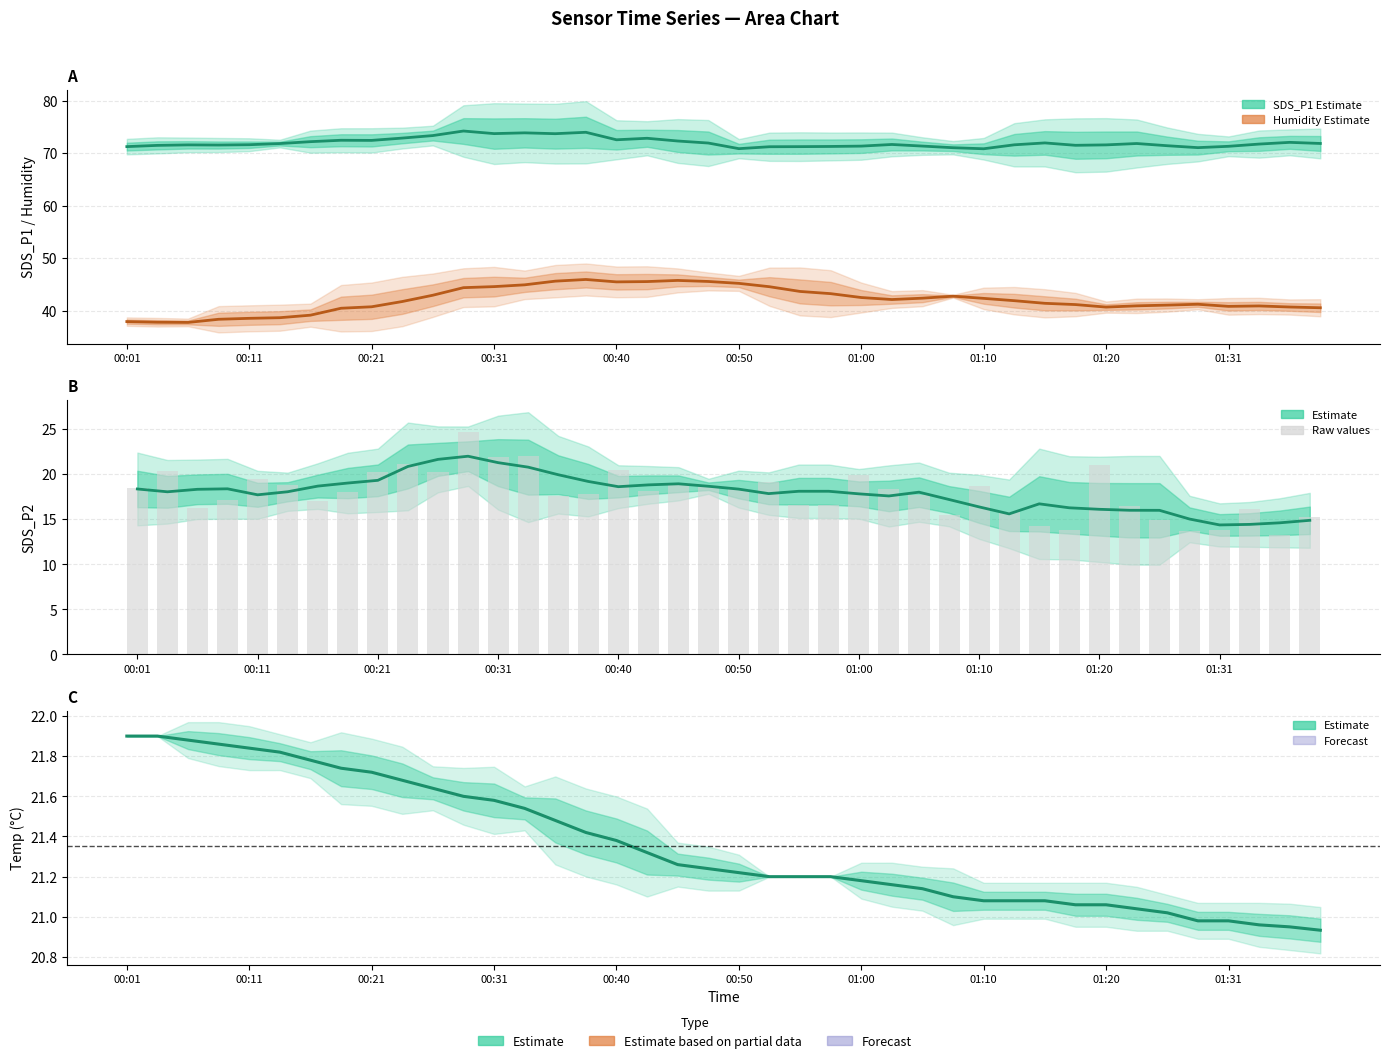

Reading left to right, extract all data points from this chart.

SDS_P1 mean: 71.2	71.5	71.6	71.5	71.6	71.8	72.2	72.4	72.4	72.8	73.3	74.2	73.7	73.8	73.7	74.0	72.5	72.8	72.3	71.9	70.8	71.2	71.2	71.3	71.3	71.6	71.3	71.0	70.8	71.6	71.9	71.5	71.6	71.8	71.4	71.0	71.3	71.7	72.0	71.8
Humidity mean: 37.9	37.8	37.7	38.3	38.5	38.6	39.1	40.4	40.7	41.7	42.9	44.4	44.6	44.9	45.6	45.9	45.5	45.5	45.7	45.5	45.2	44.5	43.6	43.2	42.5	42.1	42.4	42.7	42.3	41.9	41.4	41.1	40.7	40.9	41.0	41.2	40.8	40.9	40.7	40.5
SDS_P2 mean: 18.4	18.0	18.3	18.4	17.7	18.0	18.7	19.0	19.3	20.9	21.6	22.0	21.3	20.8	19.9	19.2	18.6	18.8	18.9	18.7	18.3	17.8	18.1	18.1	17.8	17.6	18.0	17.2	16.4	15.6	16.7	16.3	16.1	16.0	16.0	15.0	14.4	14.4	14.6	14.9
SDS_P2 raw: 18.5	20.3	16.3	17.1	19.4	18.8	17.0	18.0	20.2	21.1	20.3	24.7	21.9	22.0	17.6	17.8	20.5	18.2	19.1	18.6	18.4	19.1	16.6	16.6	19.9	18.4	17.7	15.4	18.7	15.8	14.3	13.8	21.0	16.5	15.0	13.7	13.8	16.2	13.2	15.3
Temp: 21.9	21.9	21.9	21.9	21.8	21.8	21.8	21.7	21.7	21.7	21.6	21.6	21.6	21.5	21.5	21.4	21.4	21.3	21.3	21.2	21.2	21.2	21.2	21.2	21.2	21.2	21.1	21.1	21.1	21.1	21.1	21.1	21.1	21.0	21.0	21.0	21.0	21.0	20.9	20.9